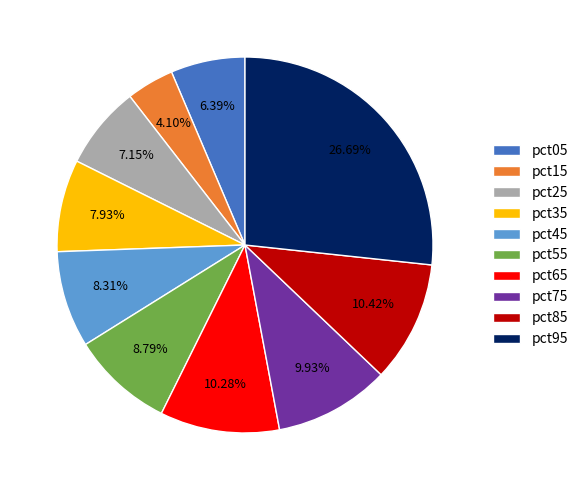

Which slice is the smallest?

pct15